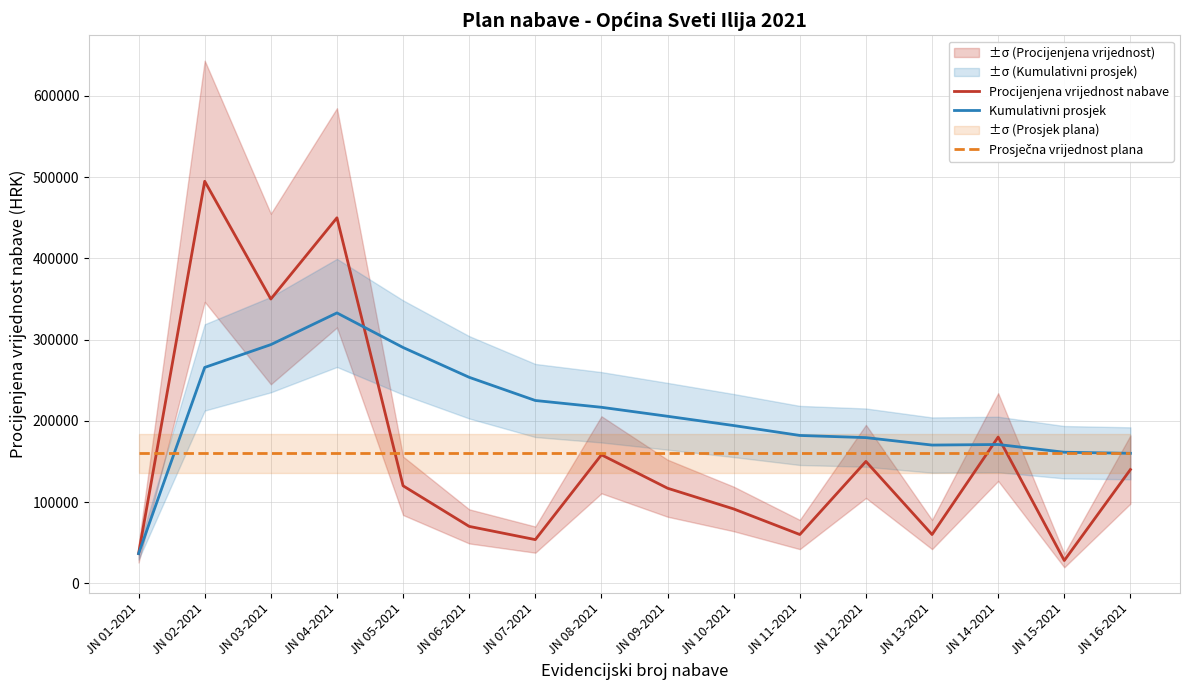

Reading left to right, list all the values displayed in this chart.

Procijenjena vrijednost nabave: JN 01-2021=36500.0	JN 02-2021=495000.0	JN 03-2021=350000.0	JN 04-2021=450000.0	JN 05-2021=120000.0	JN 06-2021=70000.0	JN 07-2021=53722.2	JN 08-2021=158155.2	JN 09-2021=117000.0	JN 10-2021=91495.7	JN 11-2021=60000.0	JN 12-2021=150000.0	JN 13-2021=60000.0	JN 14-2021=180000.0	JN 15-2021=28000.0	JN 16-2021=140000.0
Kumulativni prosjek: JN 01-2021=36500.0	JN 02-2021=265750.0	JN 03-2021=293833.3	JN 04-2021=332875.0	JN 05-2021=290300.0	JN 06-2021=253583.3	JN 07-2021=225031.8	JN 08-2021=216672.2	JN 09-2021=205597.5	JN 10-2021=194187.3	JN 11-2021=181988.5	JN 12-2021=179322.8	JN 13-2021=170144.1	JN 14-2021=170848.1	JN 15-2021=161324.9	JN 16-2021=159992.1
Prosječna vrijednost plana: JN 01-2021=159992.1	JN 02-2021=159992.1	JN 03-2021=159992.1	JN 04-2021=159992.1	JN 05-2021=159992.1	JN 06-2021=159992.1	JN 07-2021=159992.1	JN 08-2021=159992.1	JN 09-2021=159992.1	JN 10-2021=159992.1	JN 11-2021=159992.1	JN 12-2021=159992.1	JN 13-2021=159992.1	JN 14-2021=159992.1	JN 15-2021=159992.1	JN 16-2021=159992.1